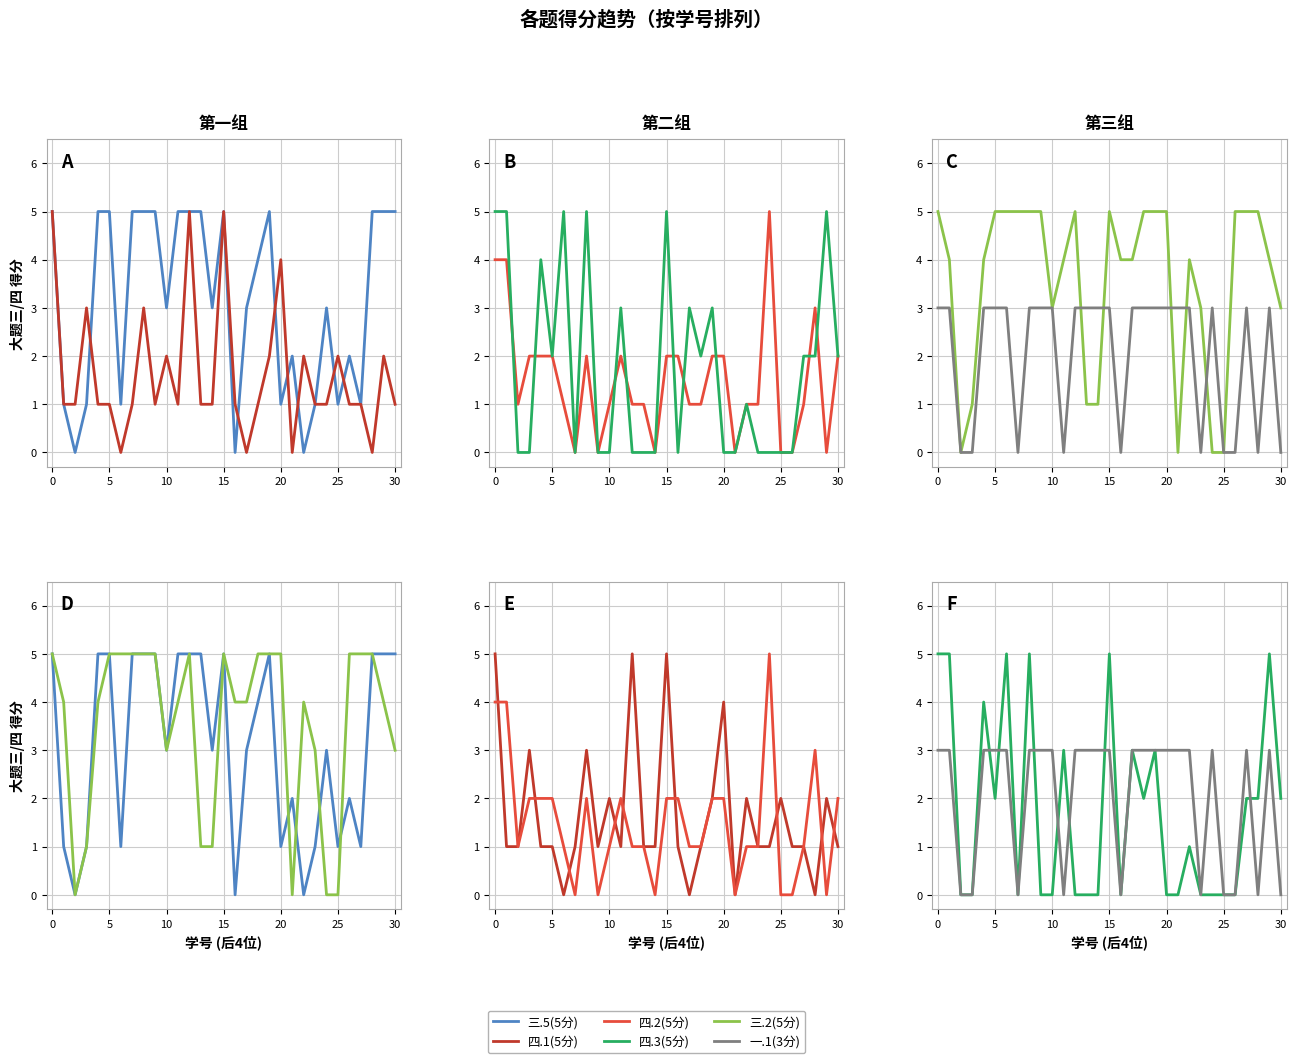

How many lines are shown in the chart?

6